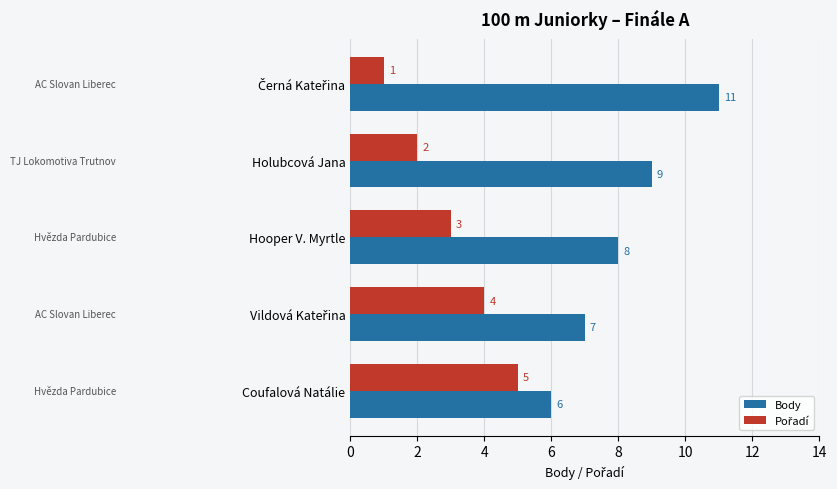

Where is Body nearest to the value 8?

Hooper V. Myrtle